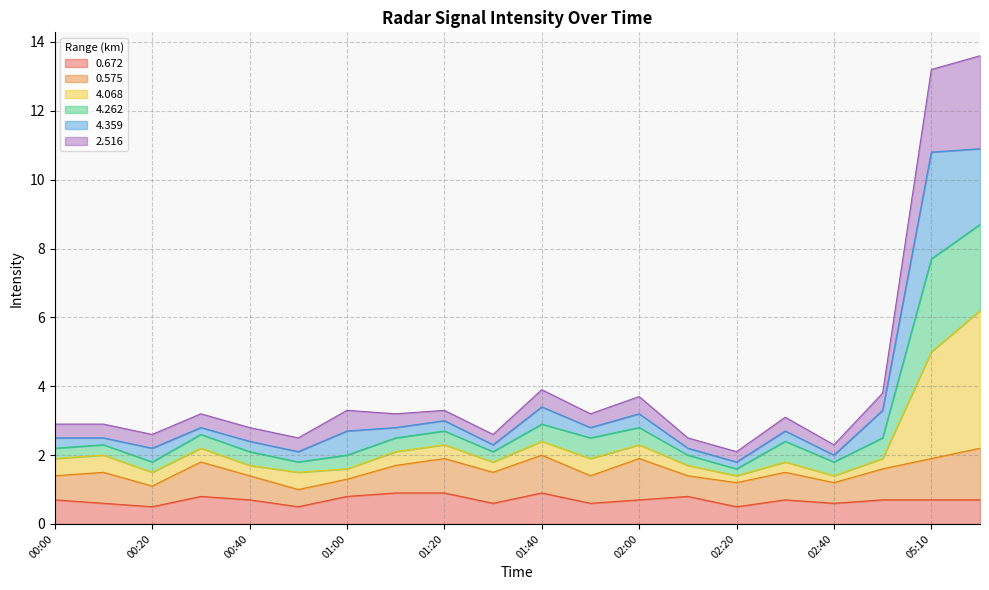

True or false: 2.516 has a value of 2.9 at 00:00.

True